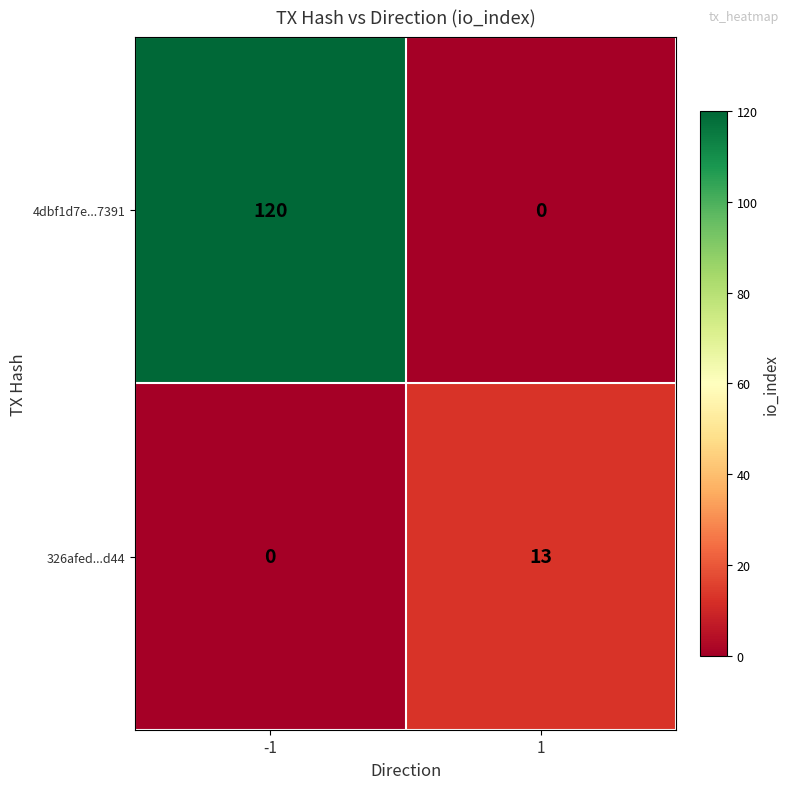

Rank the series at -1 from lowest to highest value.

326afed...d44, 4dbf1d7e...7391